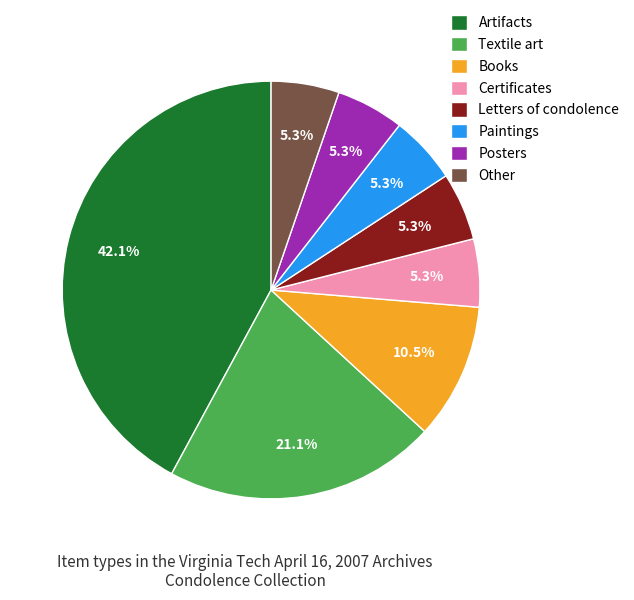

True or false: Posters accounts for 14% of the total.

False